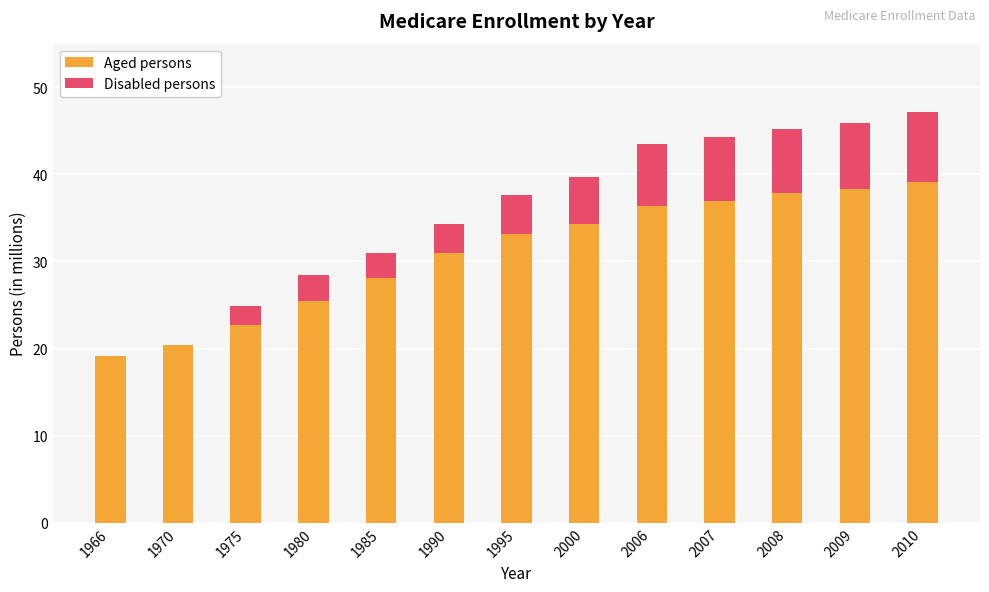

What is the highest value of the Aged persons series?

39.1